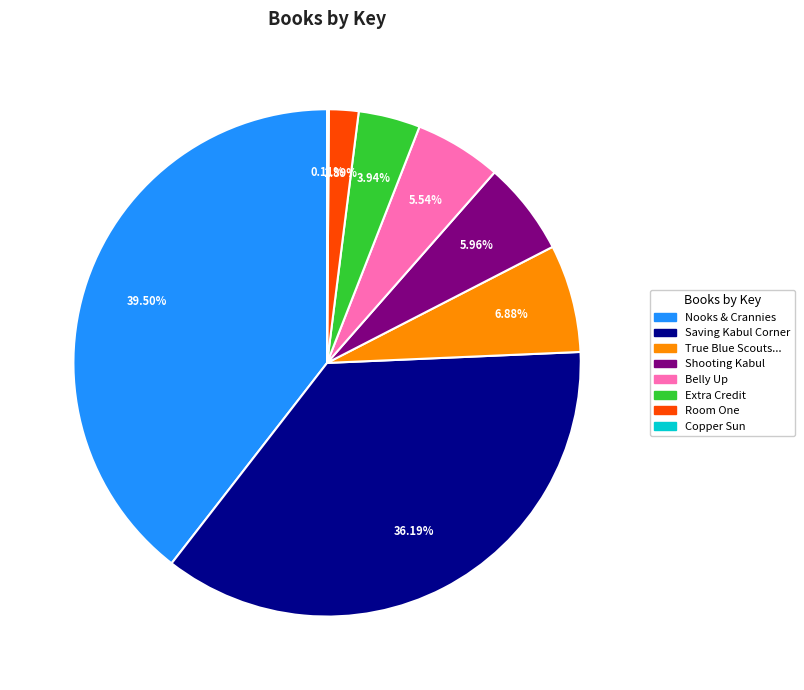

To the nearest percent, what is the combined percentage of Shooting Kabul and Saving Kabul Corner?

42%